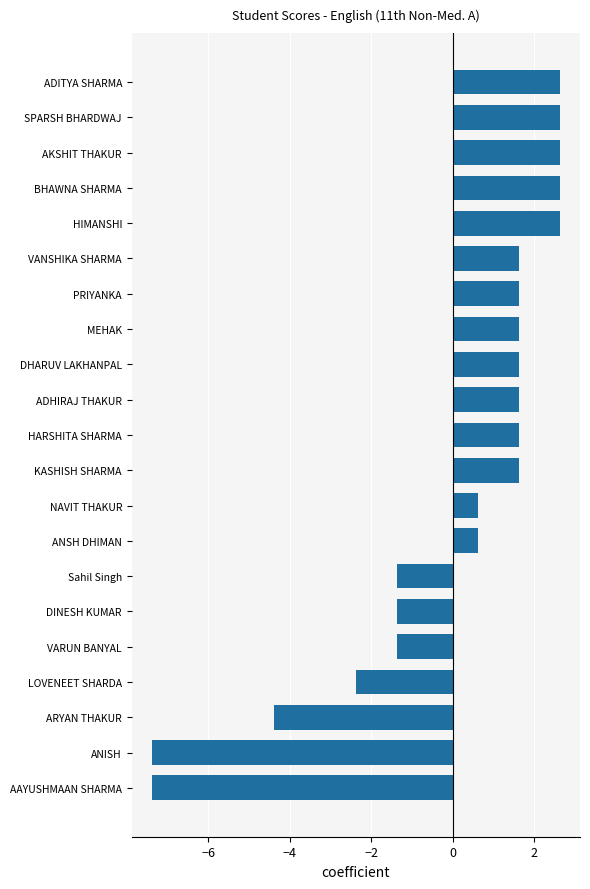

What is the sum of the values at LOVENEET SHARDA and AAYUSHMAAN SHARMA?

-9.8